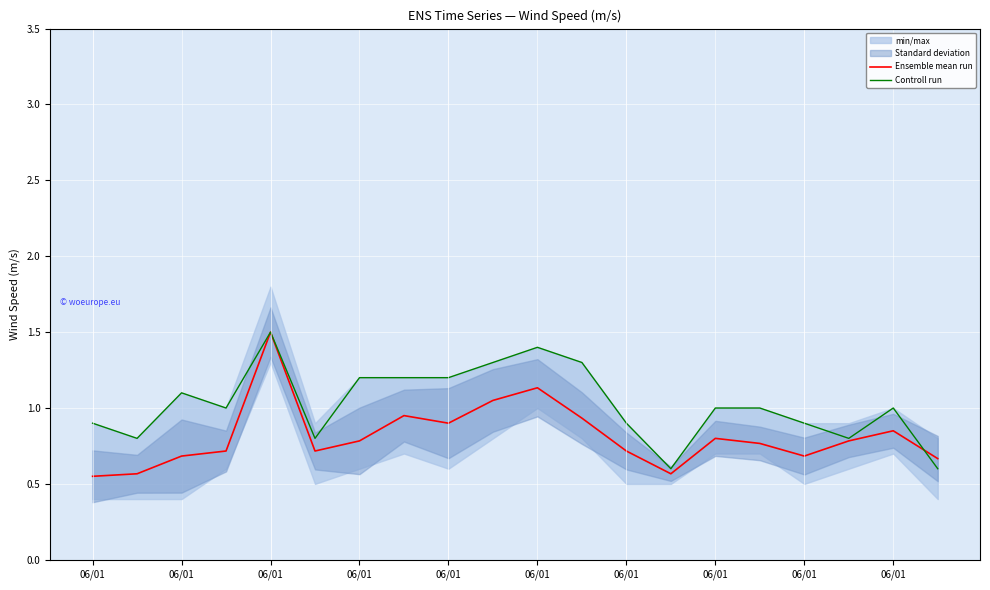

What is the average value of the Ensemble mean run series?

0.8